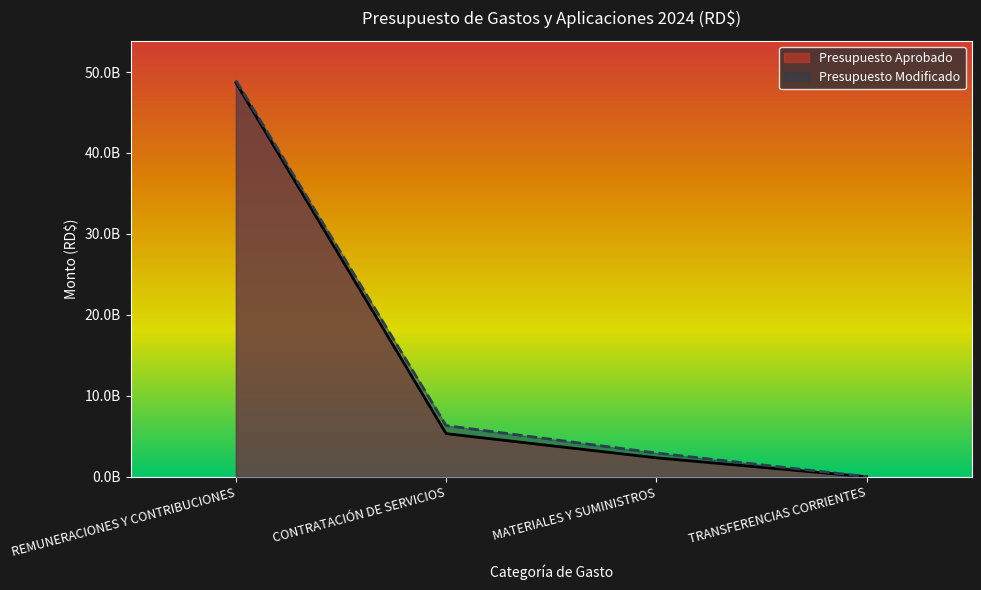

Which series has the largest total across all categories?

Presupuesto Modificado